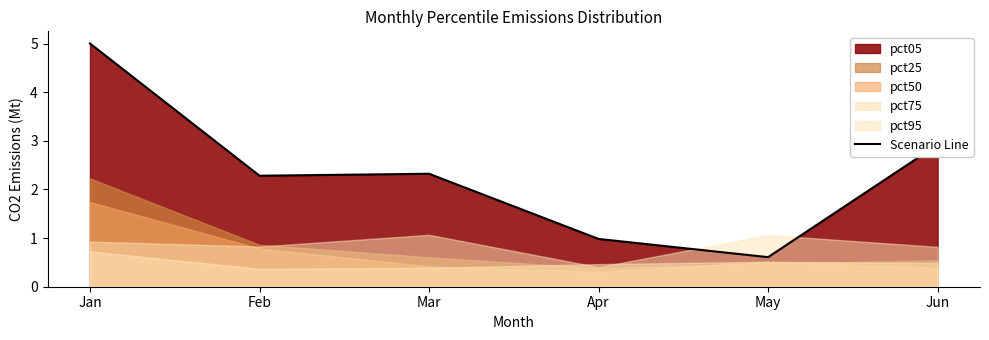

How many lines are shown in the chart?

1